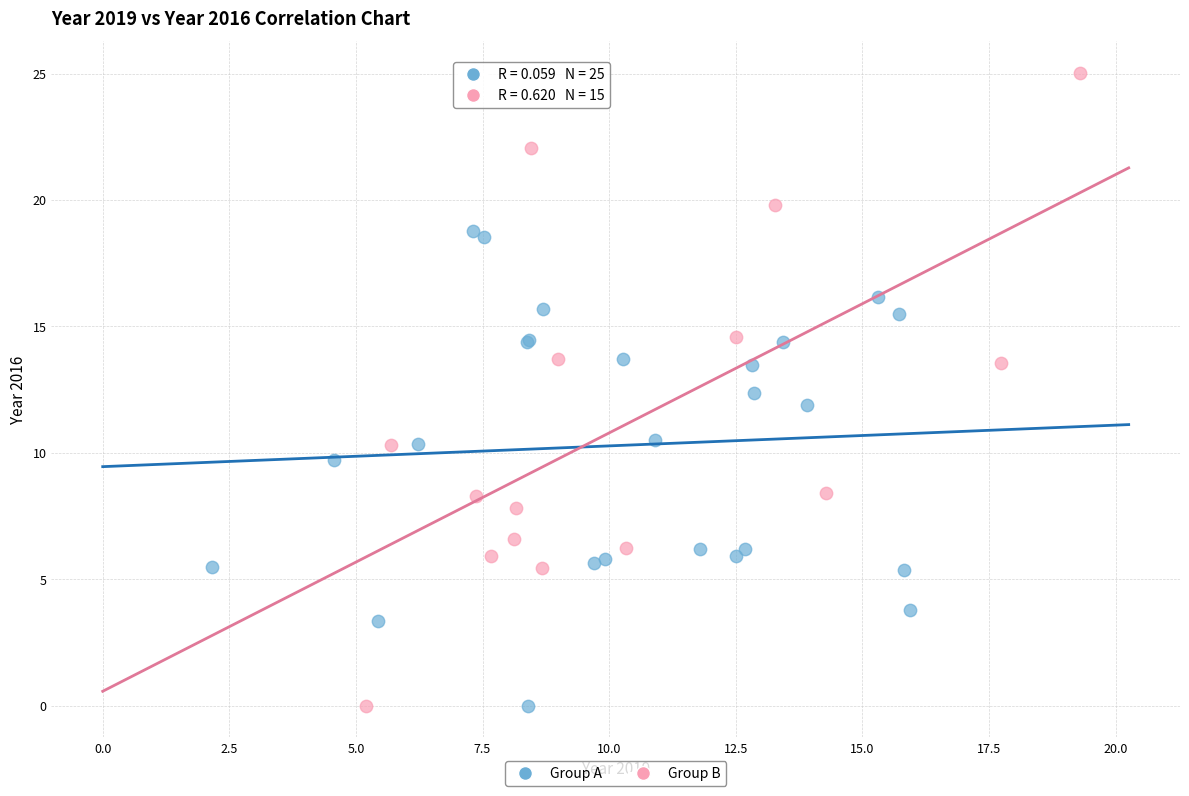

Which series has the widest spread of Y values?

Group B